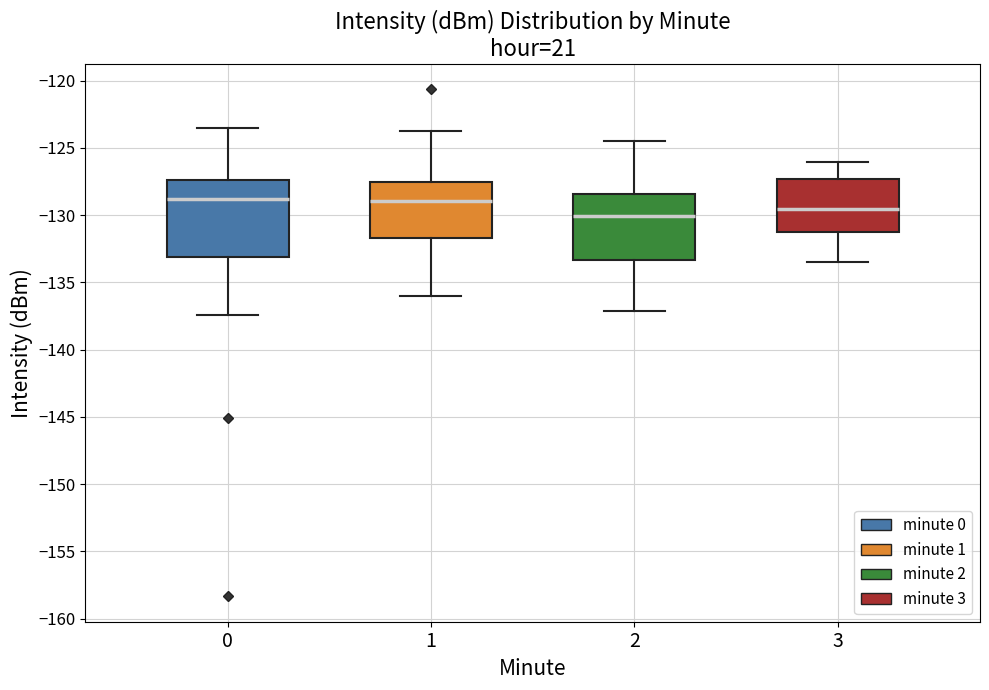

Reading left to right, transcribe this box plot: for each box, give where its median line is, the range the box spans, and where its two whiskers end, as read against the y-axis. The values are not printed on the chart, so give them approximately, as read against the axis.

0: median -129.0, box -133.0 to -127.5, whiskers -137.5 to -123.5
1: median -129.0, box -131.5 to -127.5, whiskers -136.0 to -123.5
2: median -130.0, box -133.5 to -128.5, whiskers -137.0 to -124.5
3: median -129.5, box -131.0 to -127.5, whiskers -133.5 to -126.0